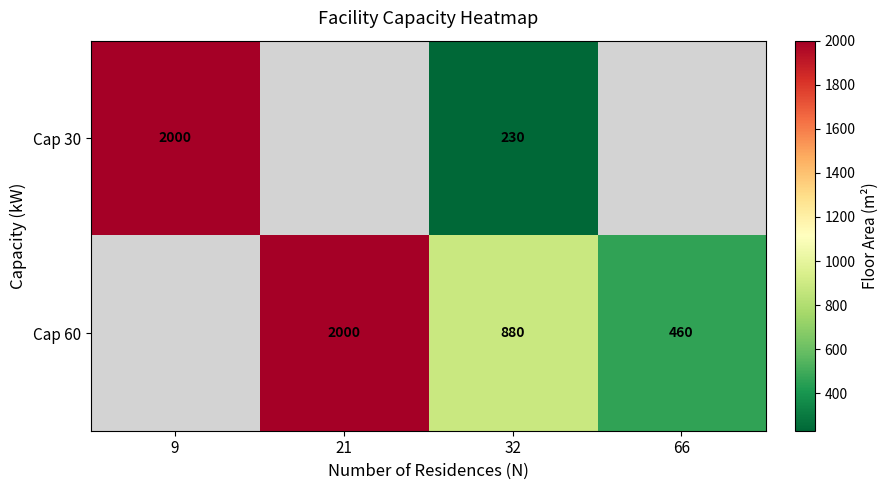

What is the total value across all series at 32?

1110